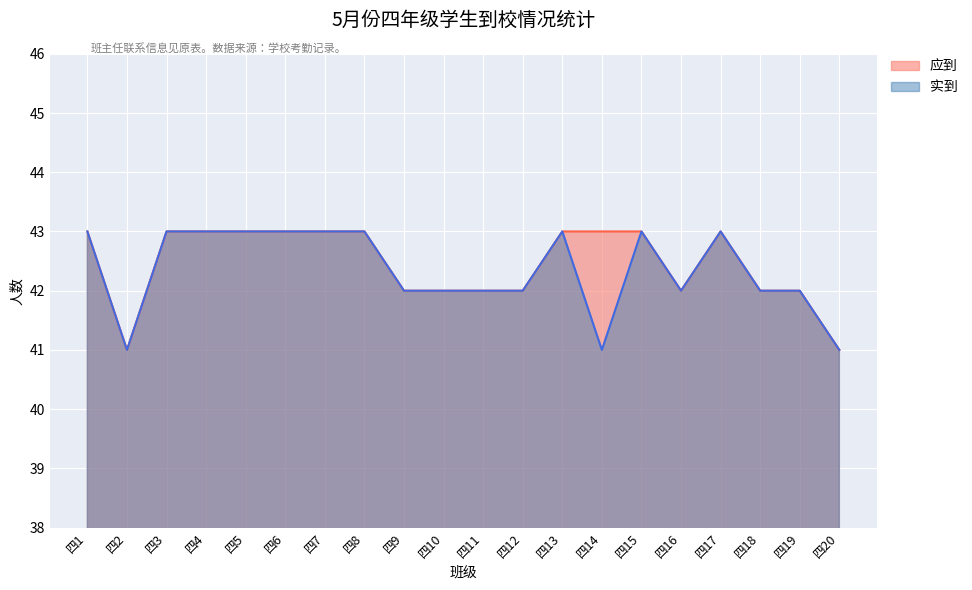

What is the maximum value for 应到?

43